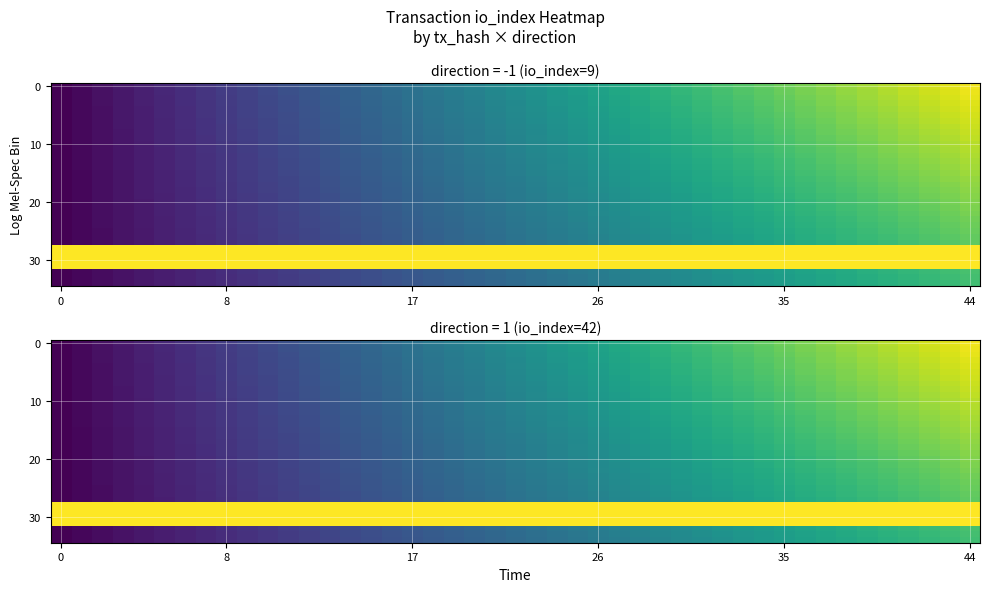

The value of 17e34f12ccec6ab510f97d9542a14211e15bfa7 at direction is 0. True or false?

False